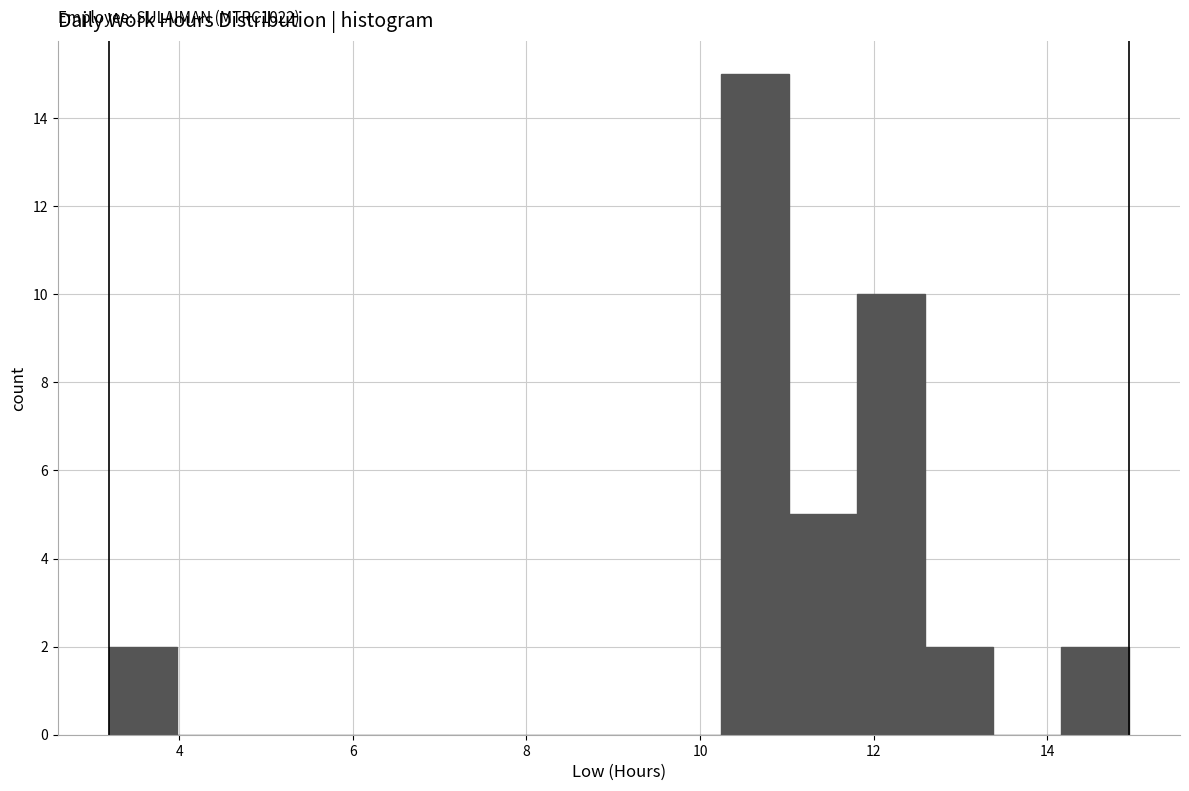

Around what value on the x-axis is the tallest bar? Give the approximate position of its centre, as read against the axis.

10.6